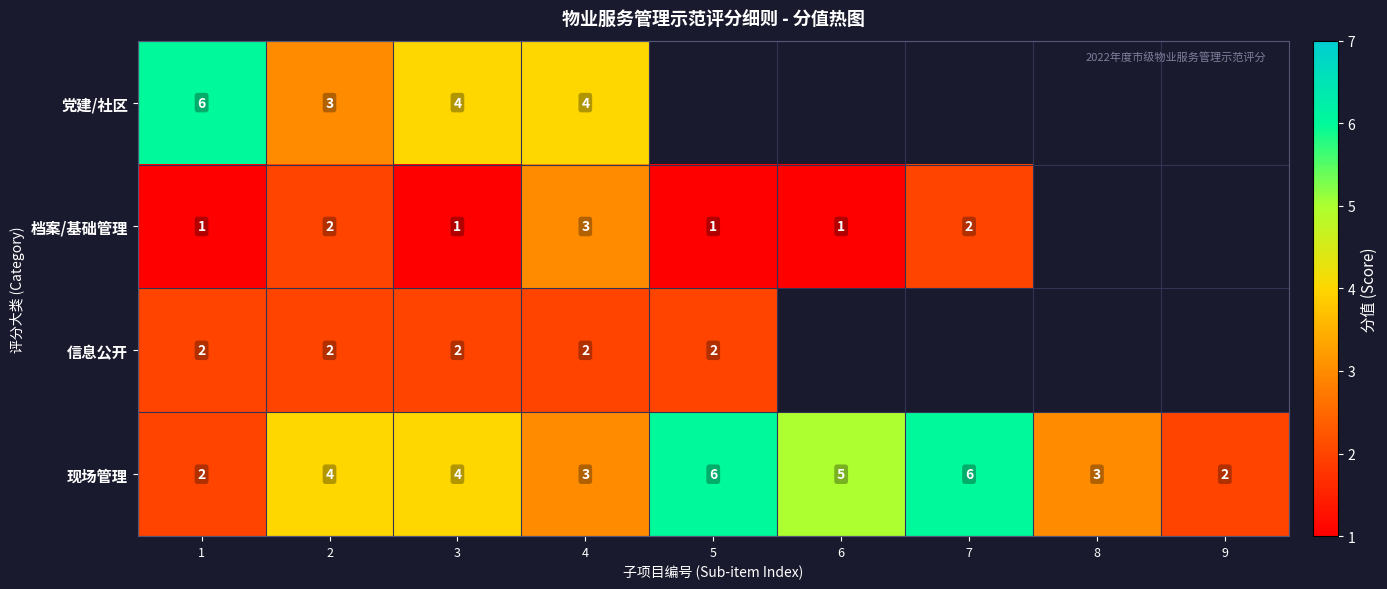

Count the 现场管理 values in the range 3 to 5.

5